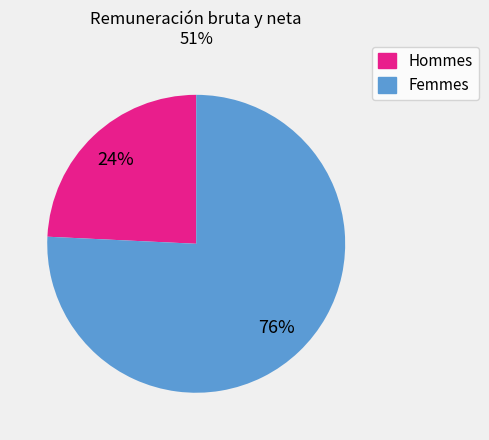

To the nearest percent, what is the average slice percentage?

50%